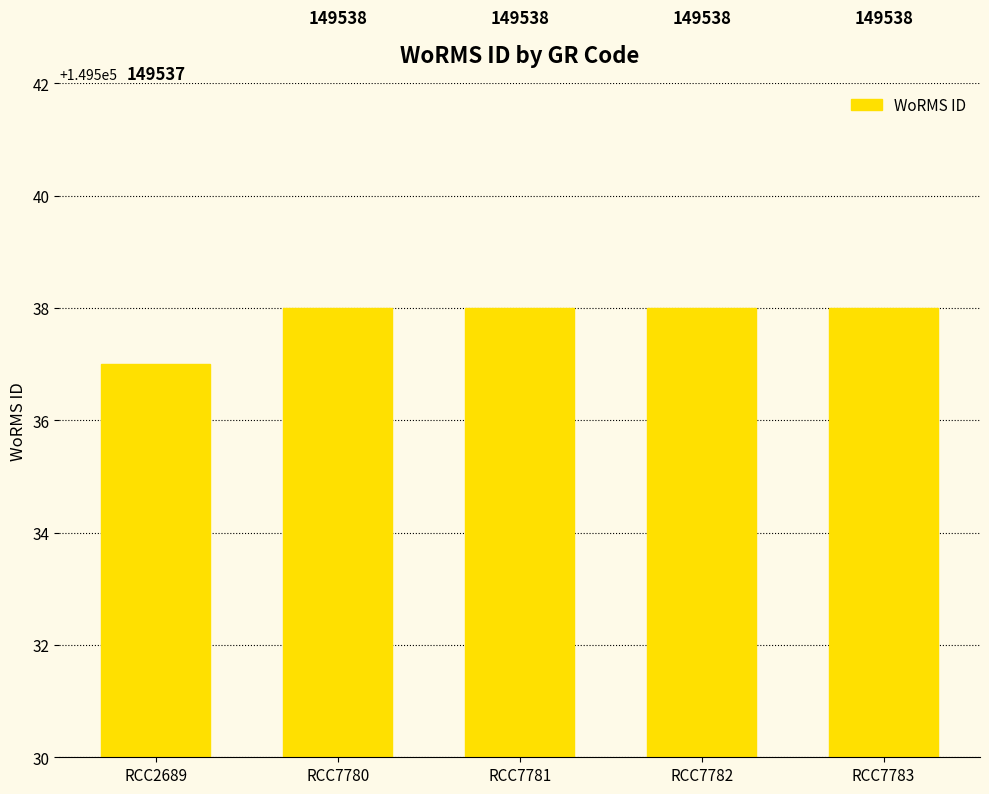

Reading left to right, what are all the values shown in this chart?

RCC2689=149537	RCC7780=149538	RCC7781=149538	RCC7782=149538	RCC7783=149538